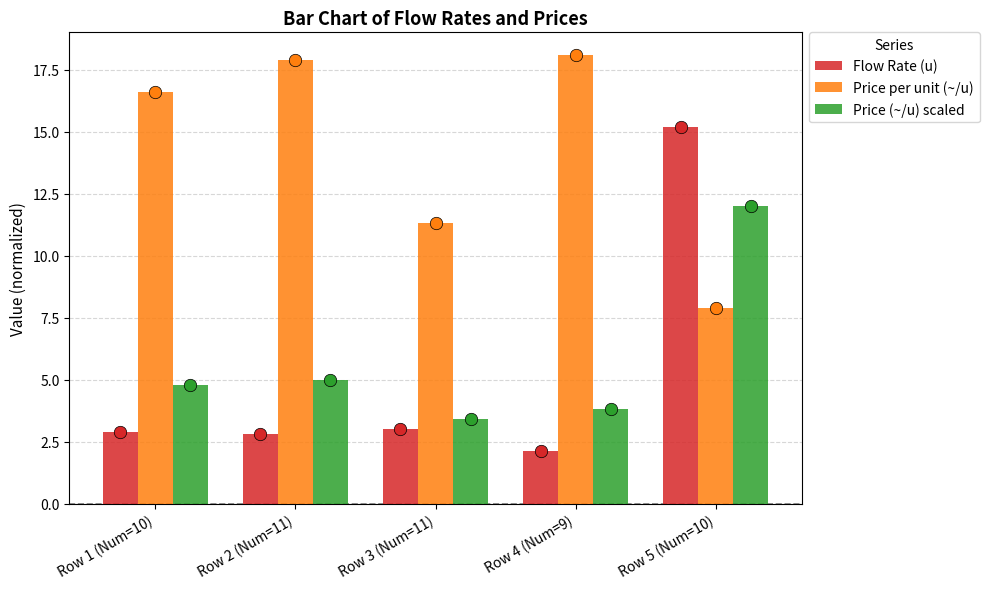

At how many categories does at least one series exceed 8?

5